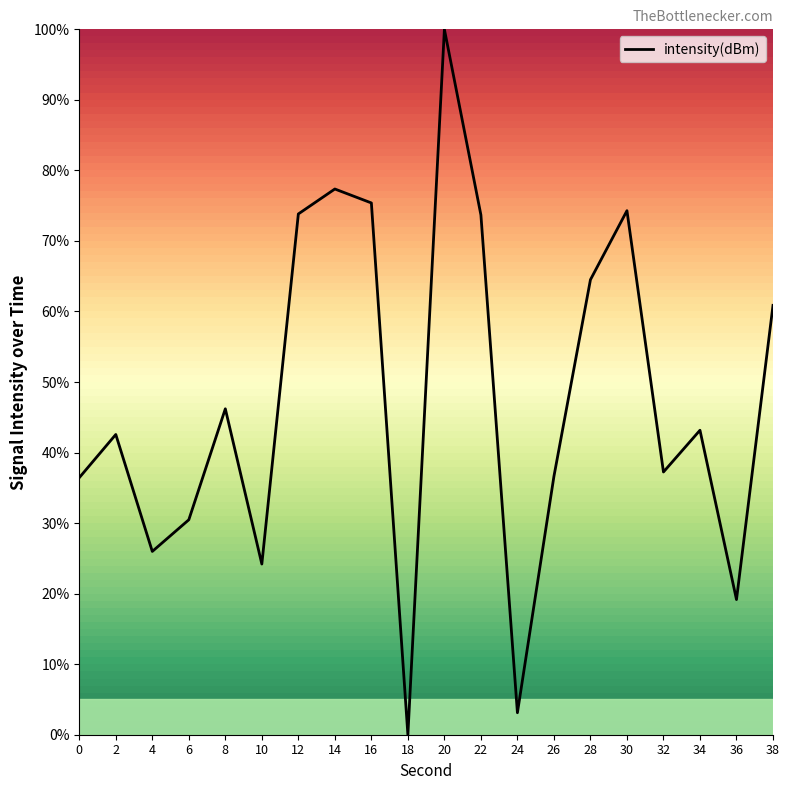

The value at 0 is 36.4. True or false?

True